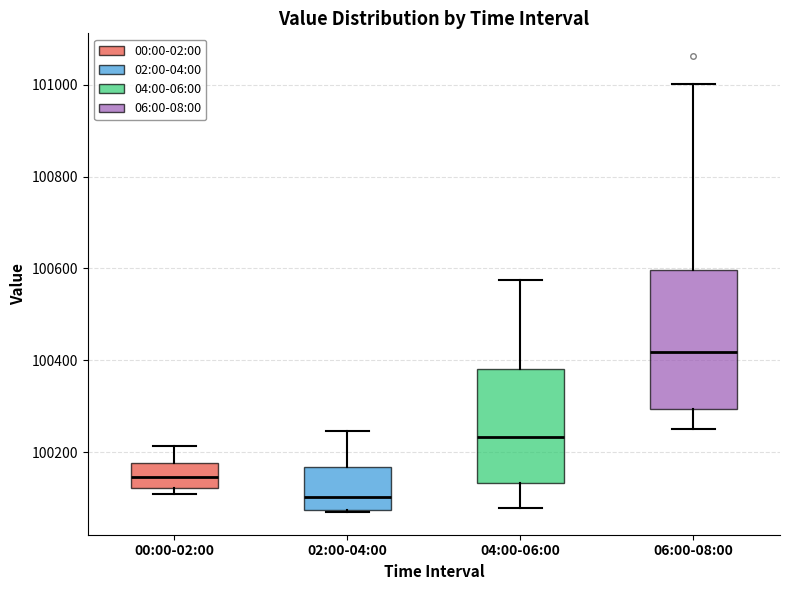

Reading left to right, read every box against the y-axis: the position of its median line, the range the box covers, and the ends of its whiskers. The values are not printed on the chart, so give them approximately, as read against the axis.

00:00-02:00: median 100140, box 100120 to 100180, whiskers 100100 to 100220
02:00-04:00: median 100100, box 100080 to 100160, whiskers 100060 to 100240
04:00-06:00: median 100240, box 100140 to 100380, whiskers 100080 to 100580
06:00-08:00: median 100420, box 100300 to 100600, whiskers 100260 to 101000